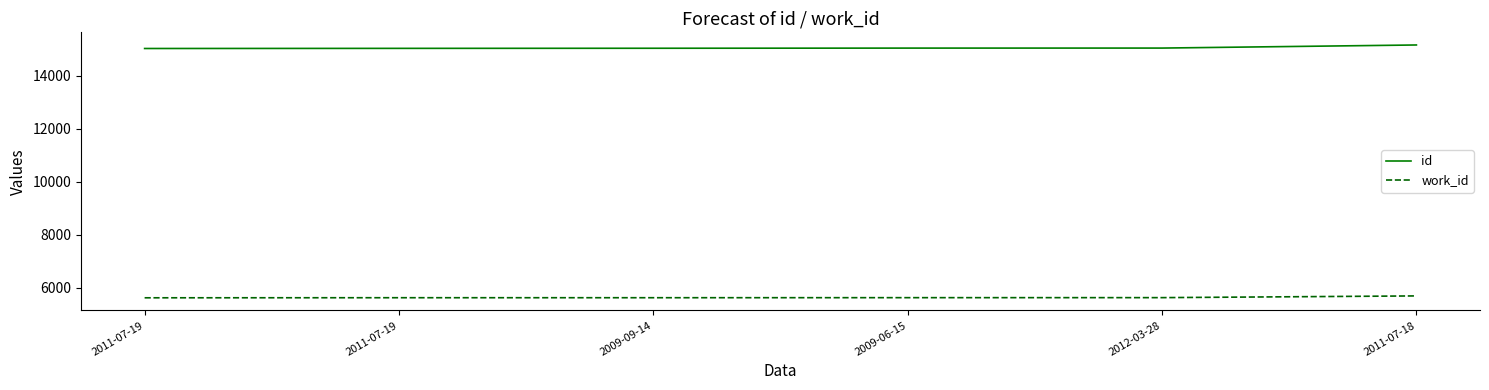

What is the maximum value for work_id?

5687